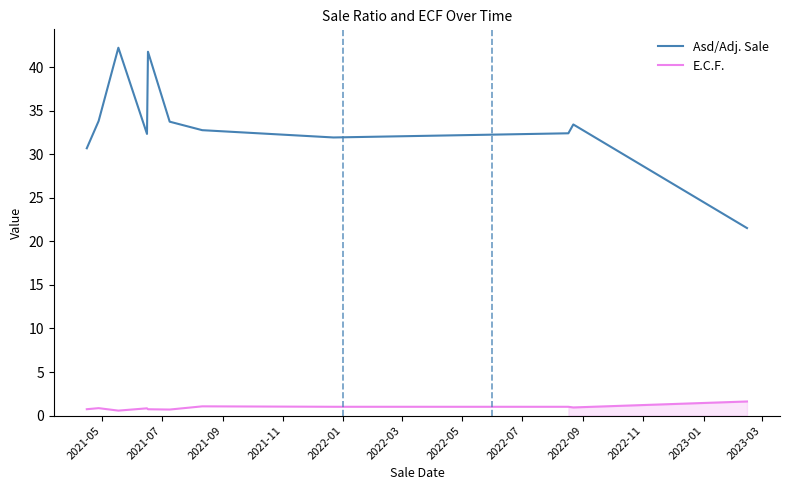

What is the highest value of the E.C.F. series?

1.6